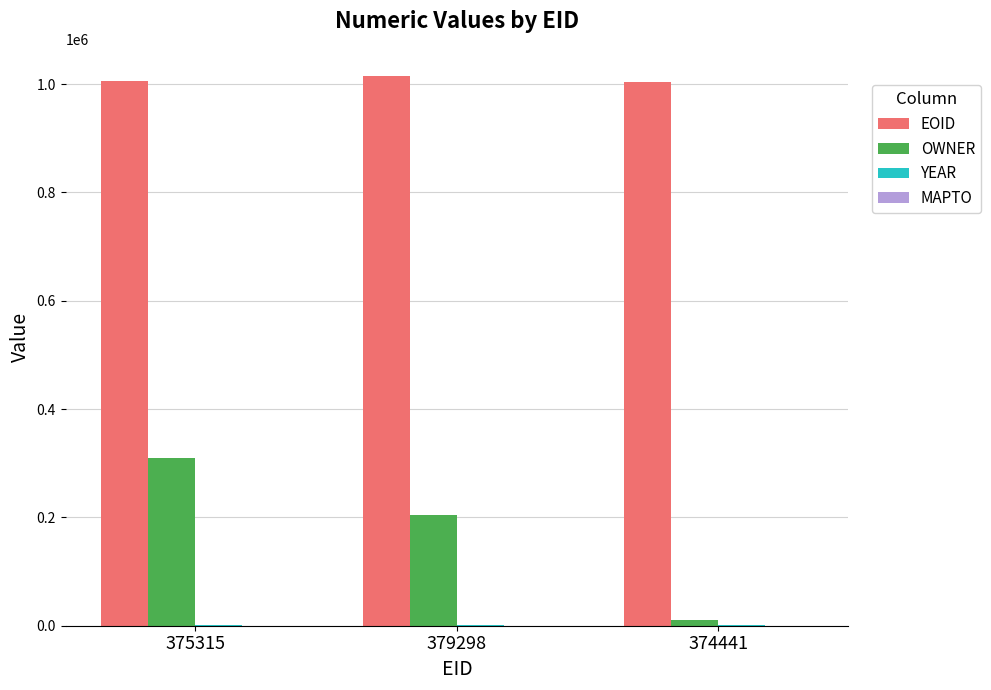

What is the sum of all OWNER values?

525016